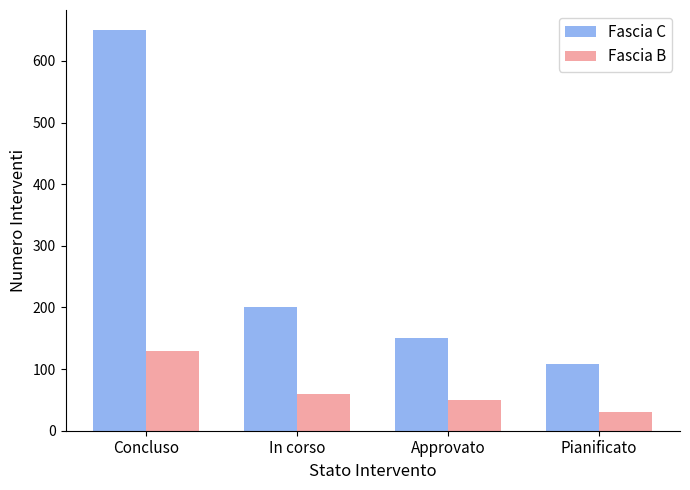

How many bars are there in each group?

2